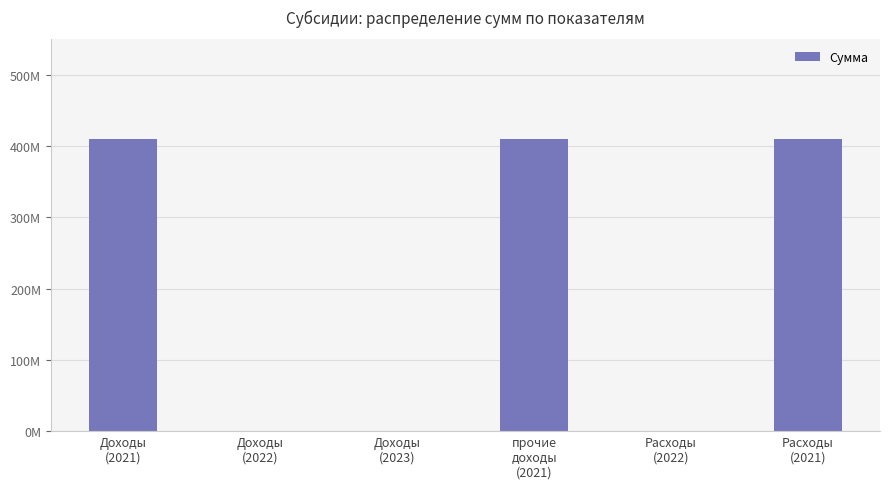

Reading left to right, transcribe all the data shown in this chart.

Доходы
(2021)=410796840.3	Доходы
(2022)=0.0	Доходы
(2023)=0.0	прочие
доходы
(2021)=410796840.3	Расходы
(2022)=0.0	Расходы
(2021)=410796840.3